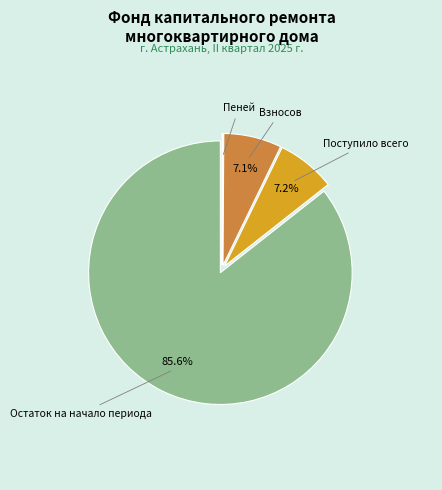

Is there a majority slice in this chart?

Yes